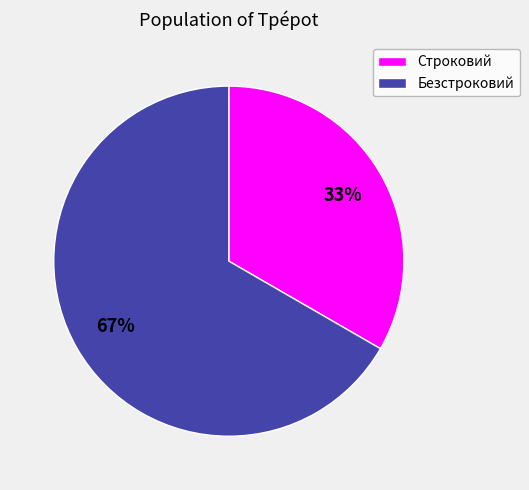

Which slice represents more than half of the pie?

Безстроковий